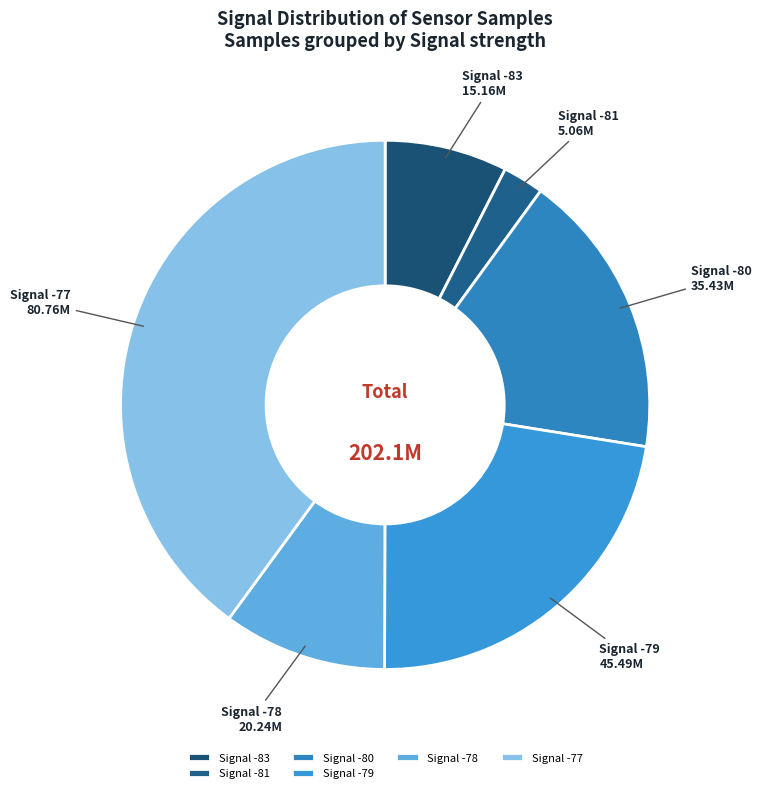

Which category has the smallest portion of the pie?

Signal -81